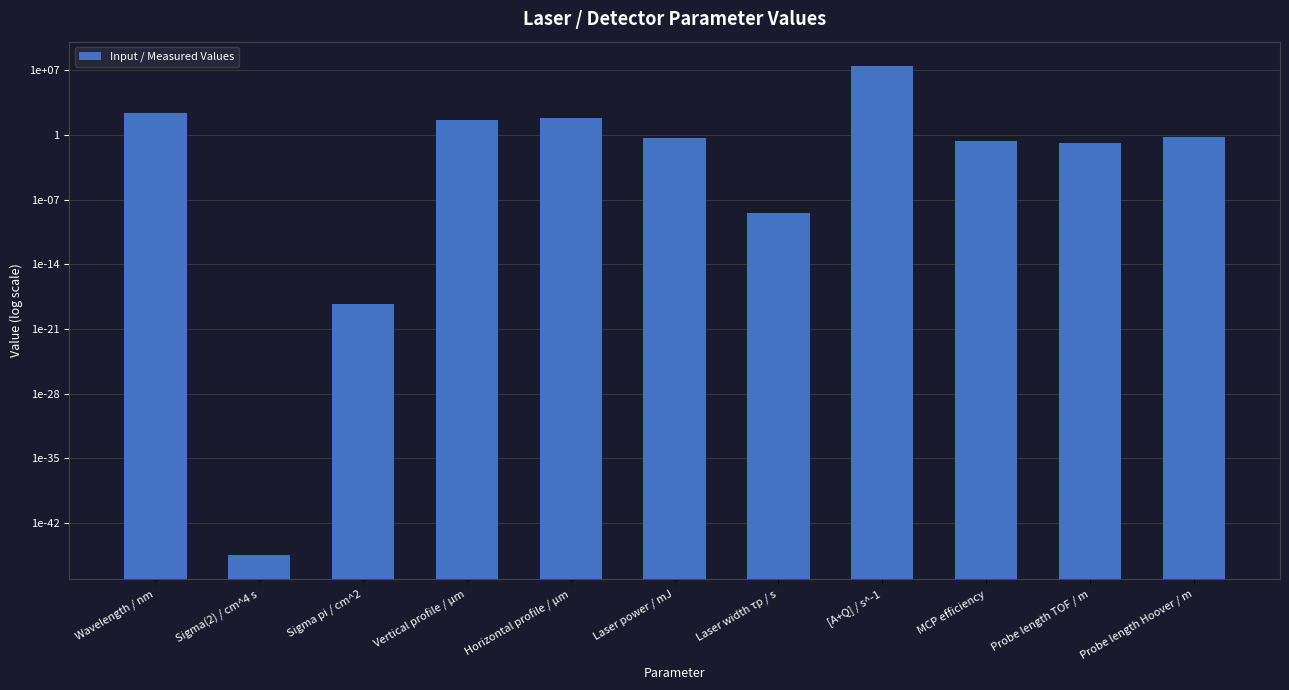

What is the label of the 11th bar from the left?

Probe length Hoover / m